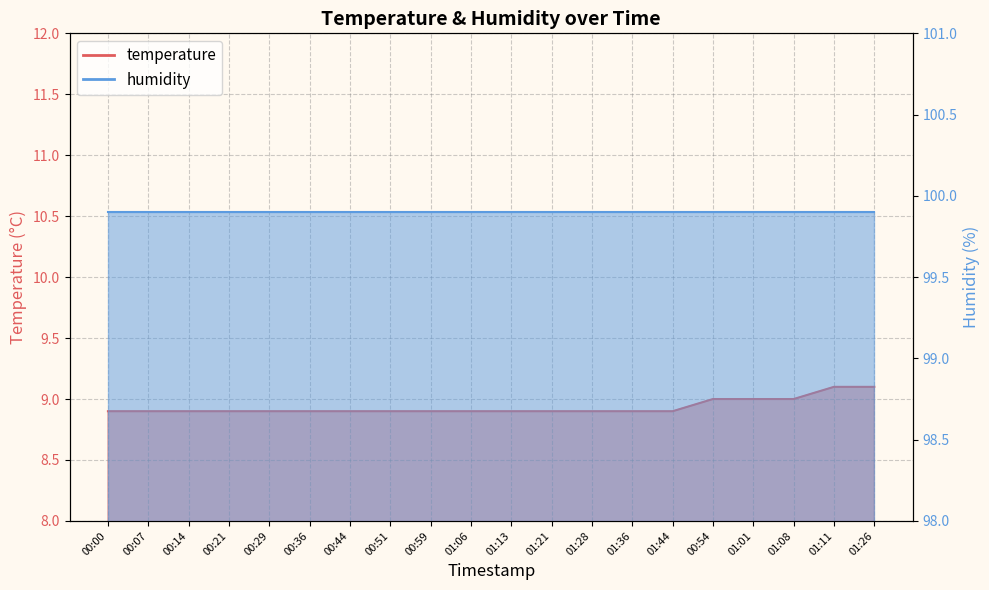

Does the chart have visible grid lines?

Yes